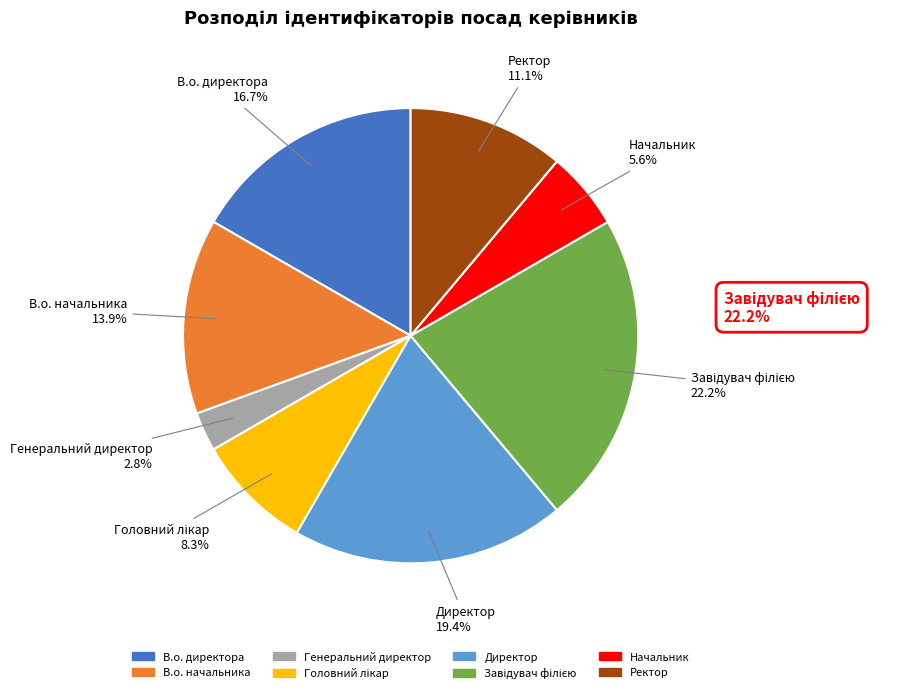

Is Начальник the majority of the pie?

No